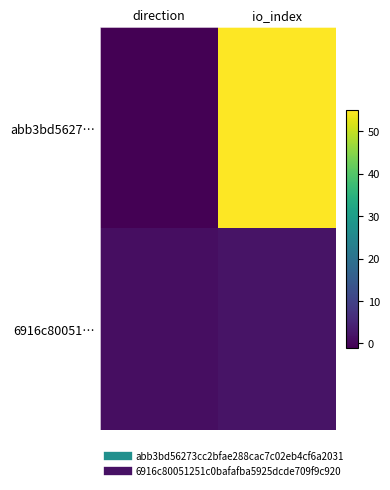

At which category is the sum across all series the highest?

io_index